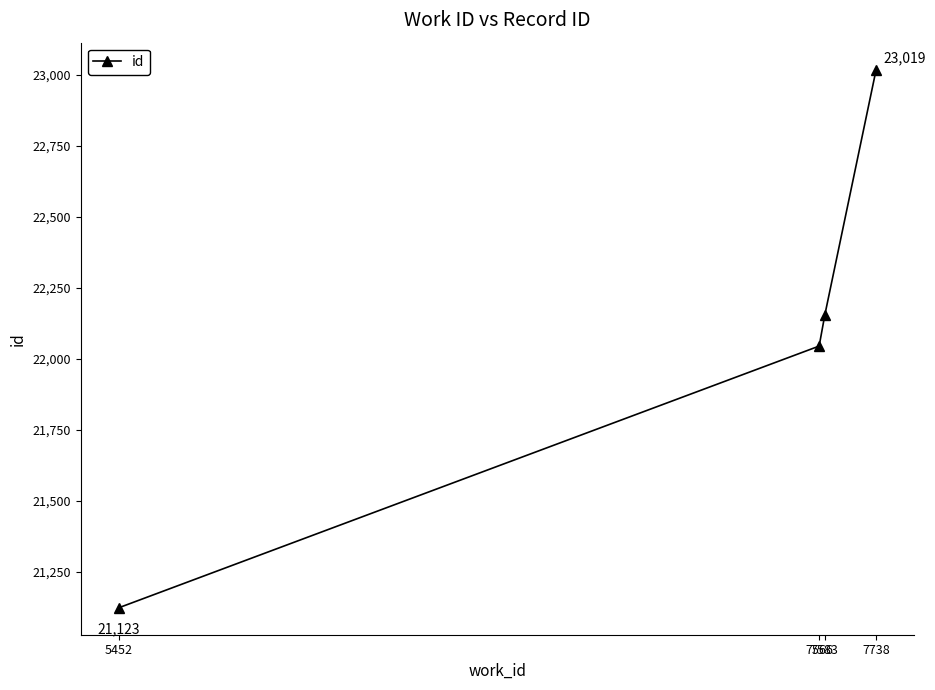

What is the average value?

22085